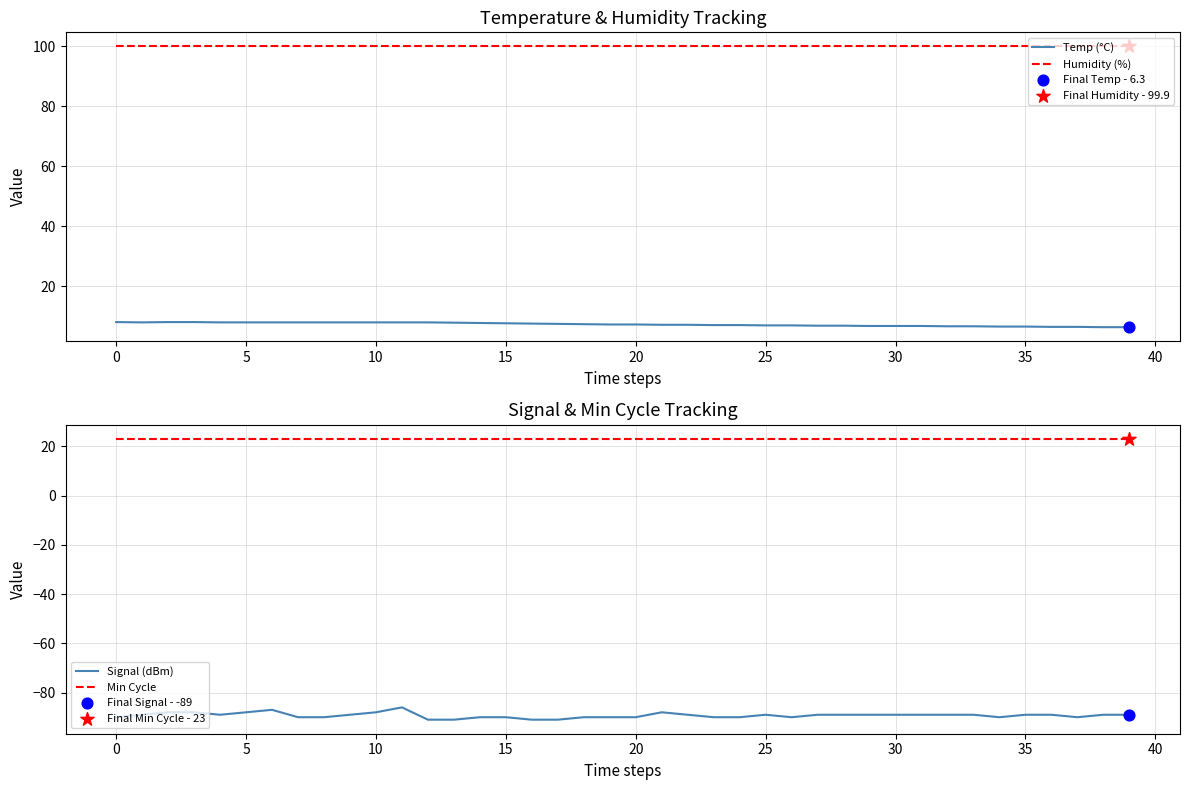

What are all the series names shown in the legend?

Temp (°C), Humidity (%), Signal (dBm), Min Cycle